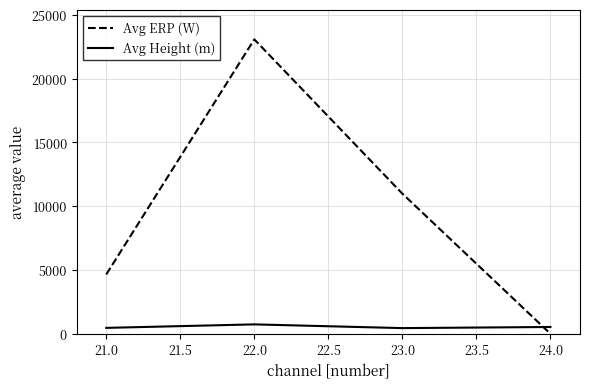

Which series has the largest total across all categories?

Avg ERP (W)